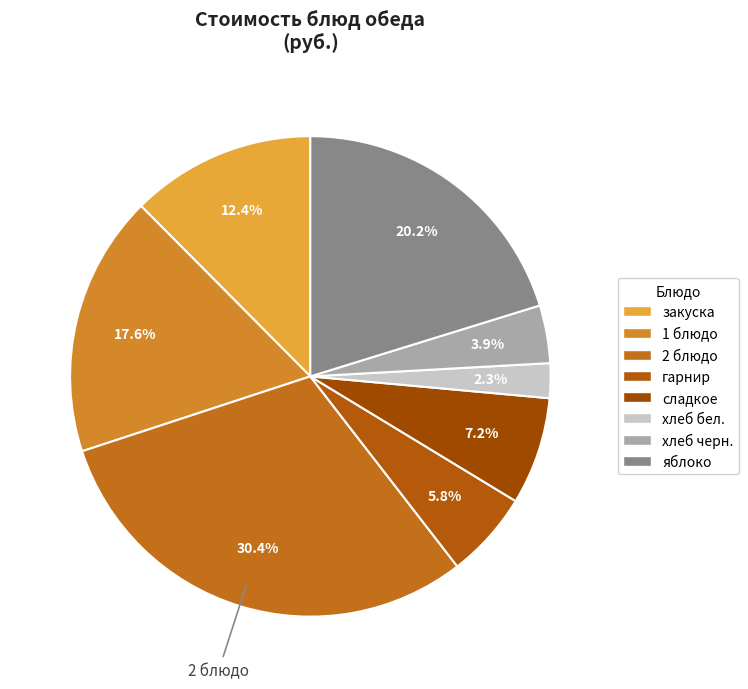

How many slices are in this pie chart?

8